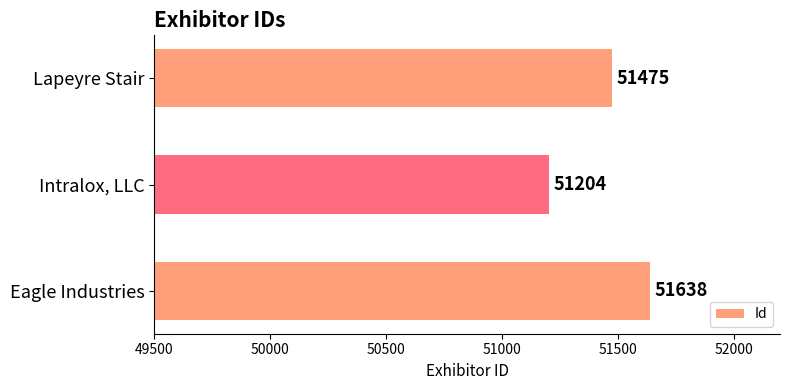

The chart shows a value of 51638 at Eagle Industries. True or false?

True